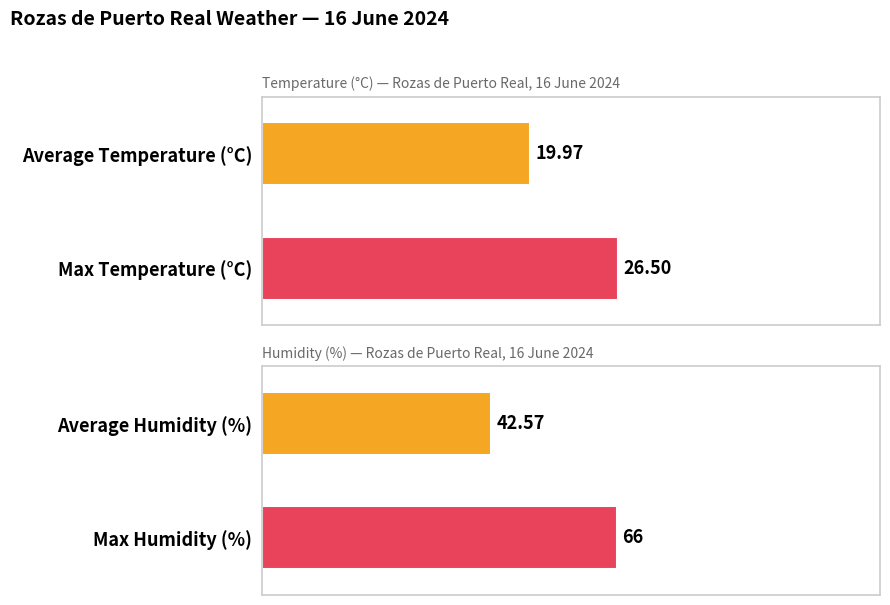

The value of Temperature (°C) at 06:00 is 2.8. True or false?

False